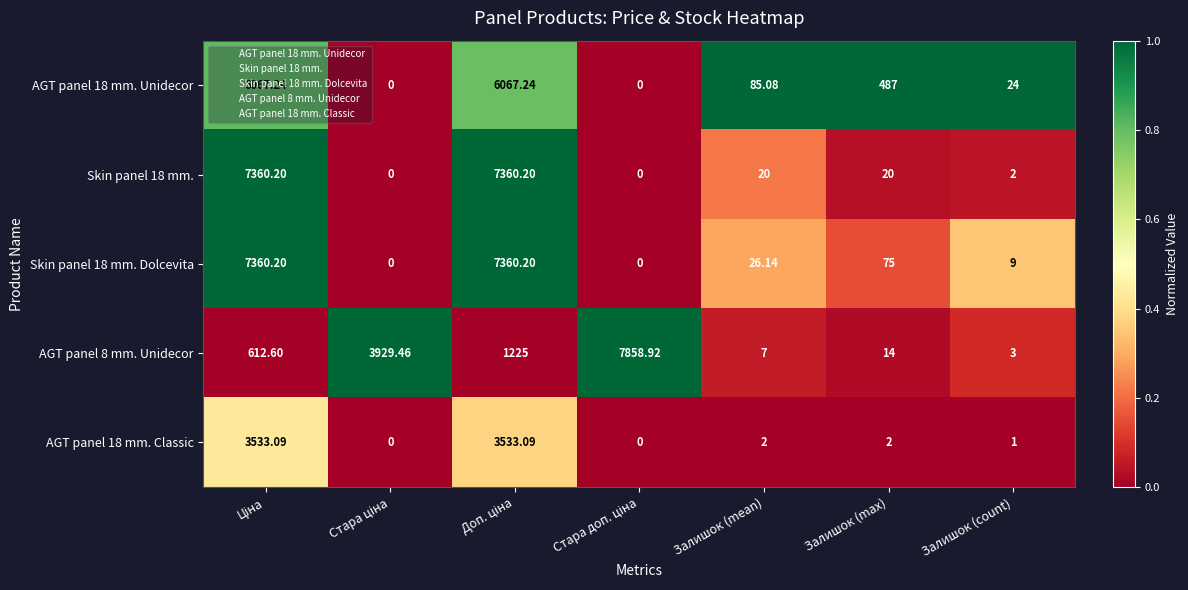

Which series has the largest total across all categories?

Skin panel 18 mm. Dolcevita